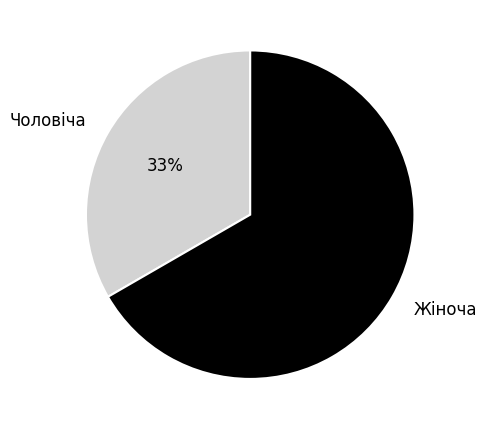

Which category has the smallest portion of the pie?

Чоловіча